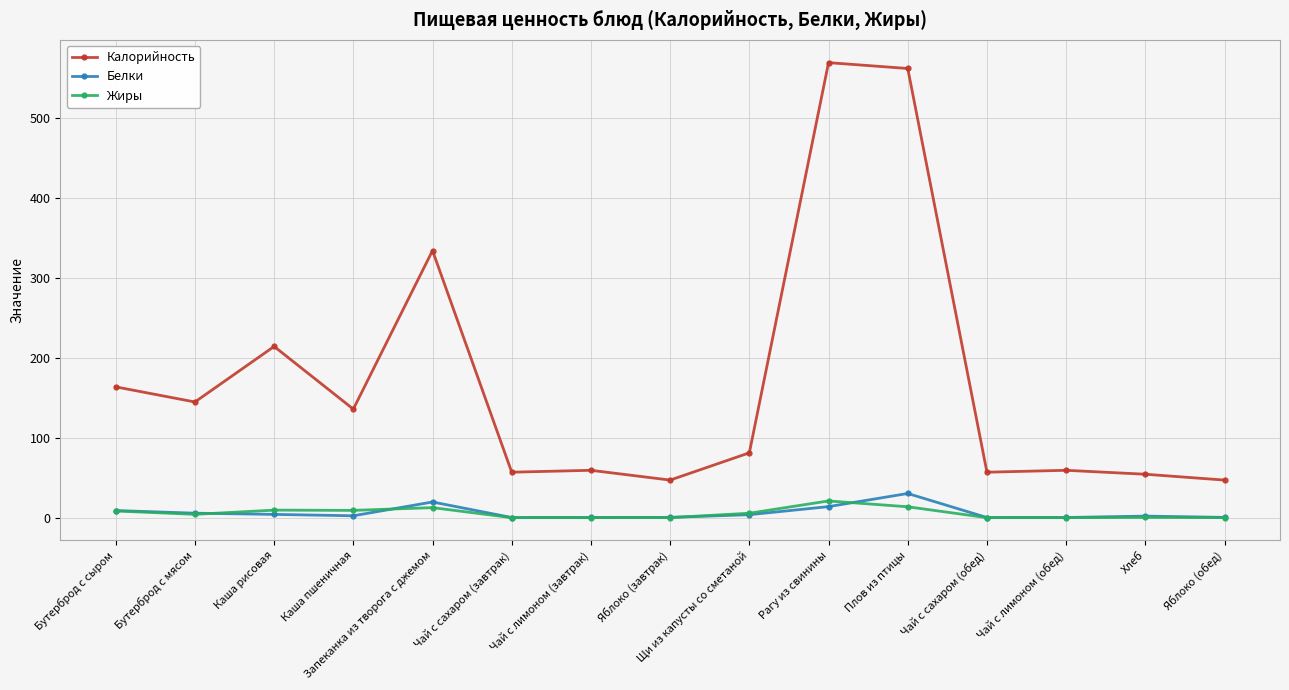

What is the difference between the second highest and minimum values in the Белки series?

19.4